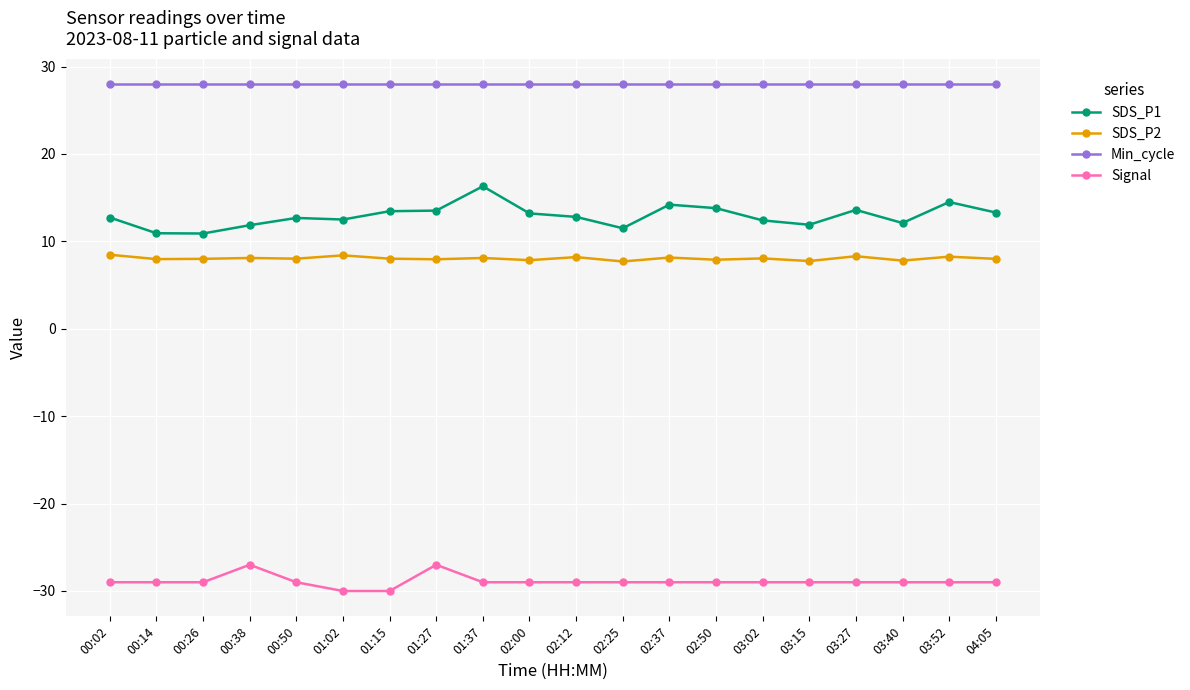

Where does the SDS_P2 series first go above 8?

00:02